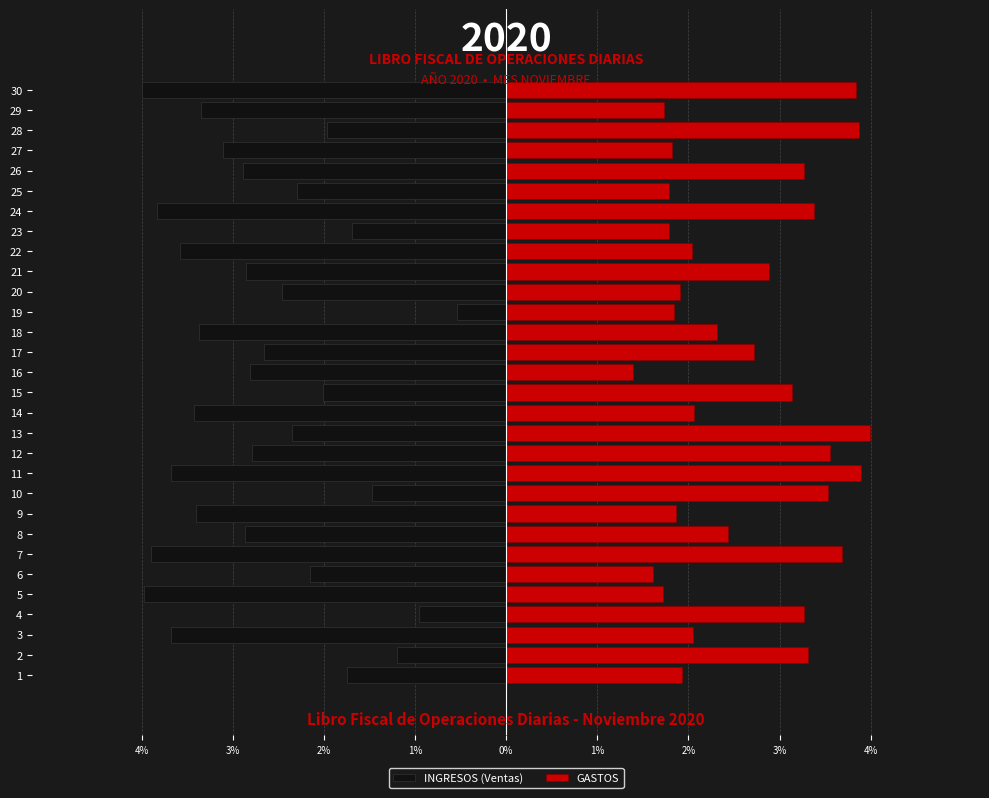

What is the label of the 23rd bar from the right?

3%